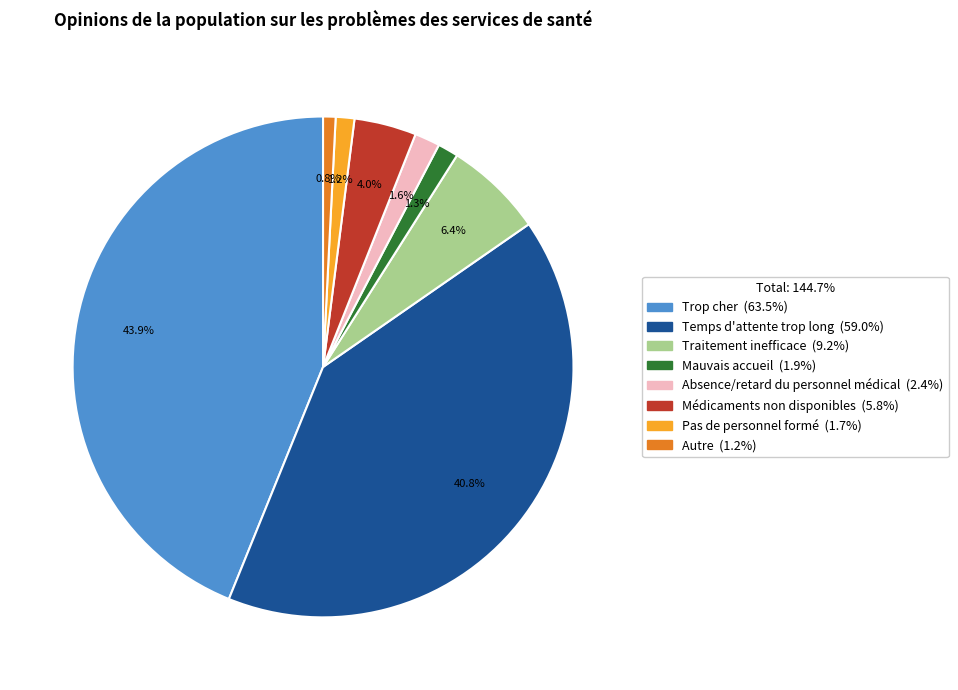

Combined, what portion of the pie is Temps d'attente trop long and Autre?

41.6%